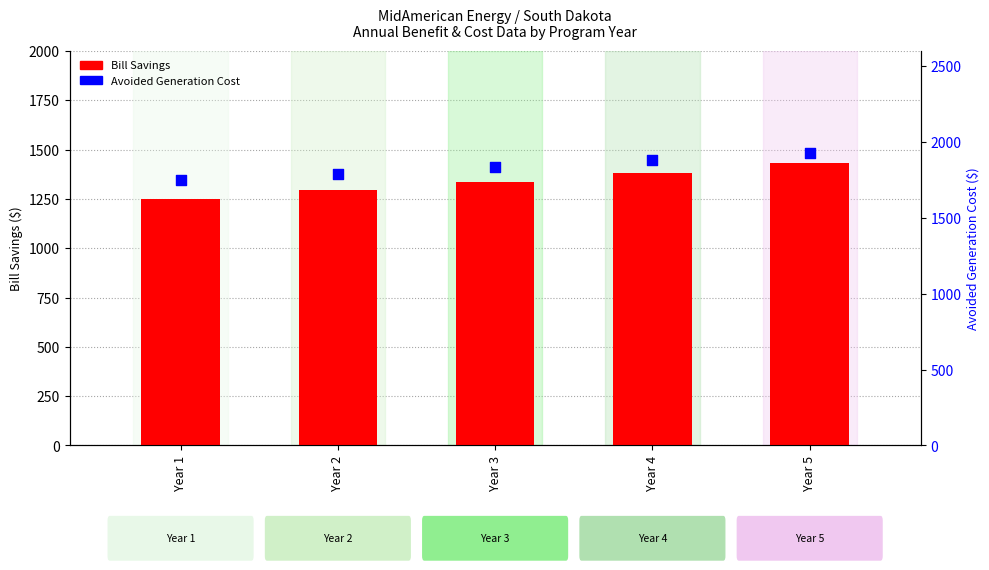

At which category is the sum across all series the highest?

Year 5